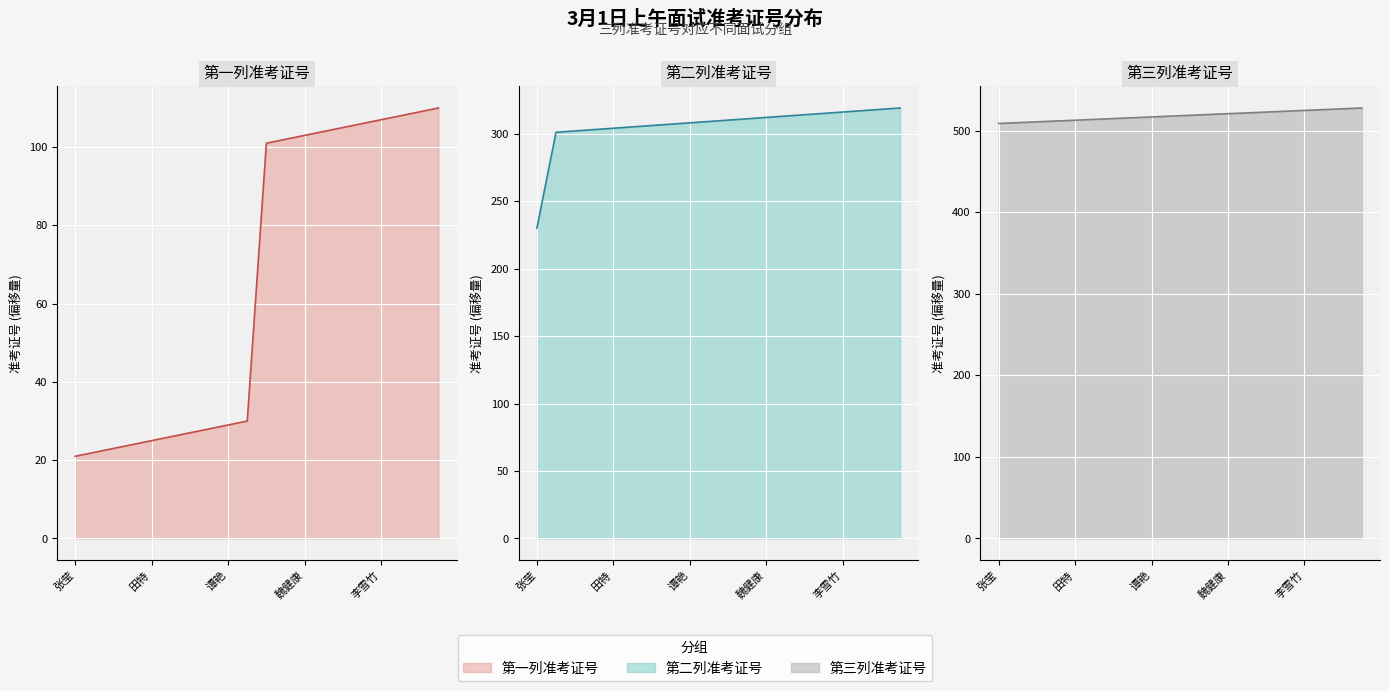

True or false: 第三列准考证号 线 and 第二列准考证号 线 intersect in this chart.

False